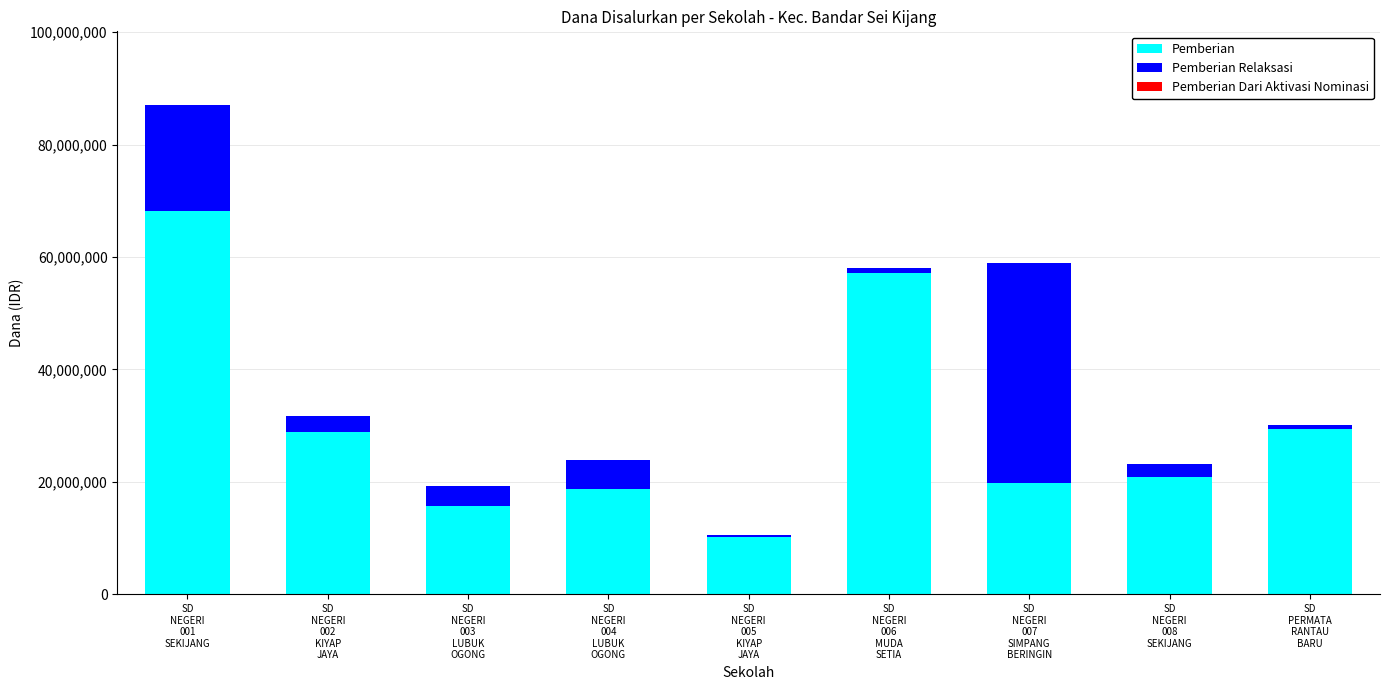

The Pemberian series shows 15750000 at SD
NEGERI
003
LUBUK
OGONG. True or false?

True